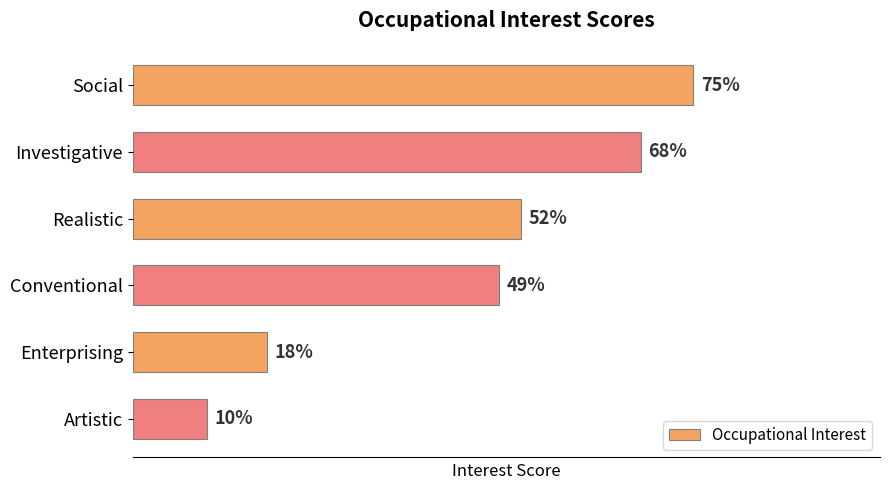

At which label is the value closest to 42?

Conventional